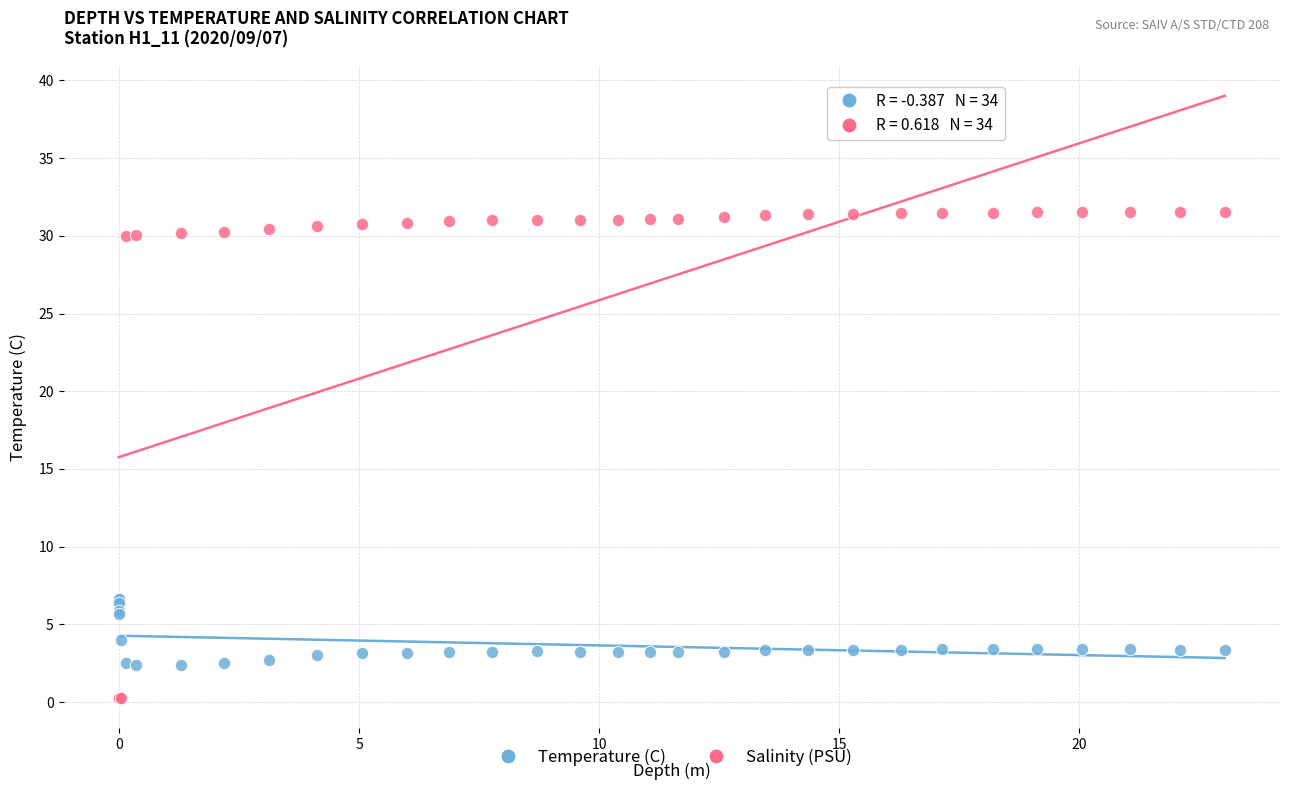

Which series has the widest spread of Y values?

Salinity (PSU)